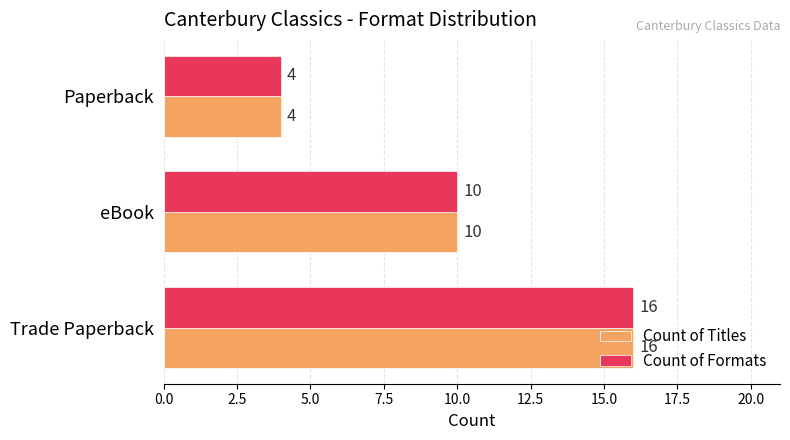

How many values in the Count of Formats series are below 10?

1